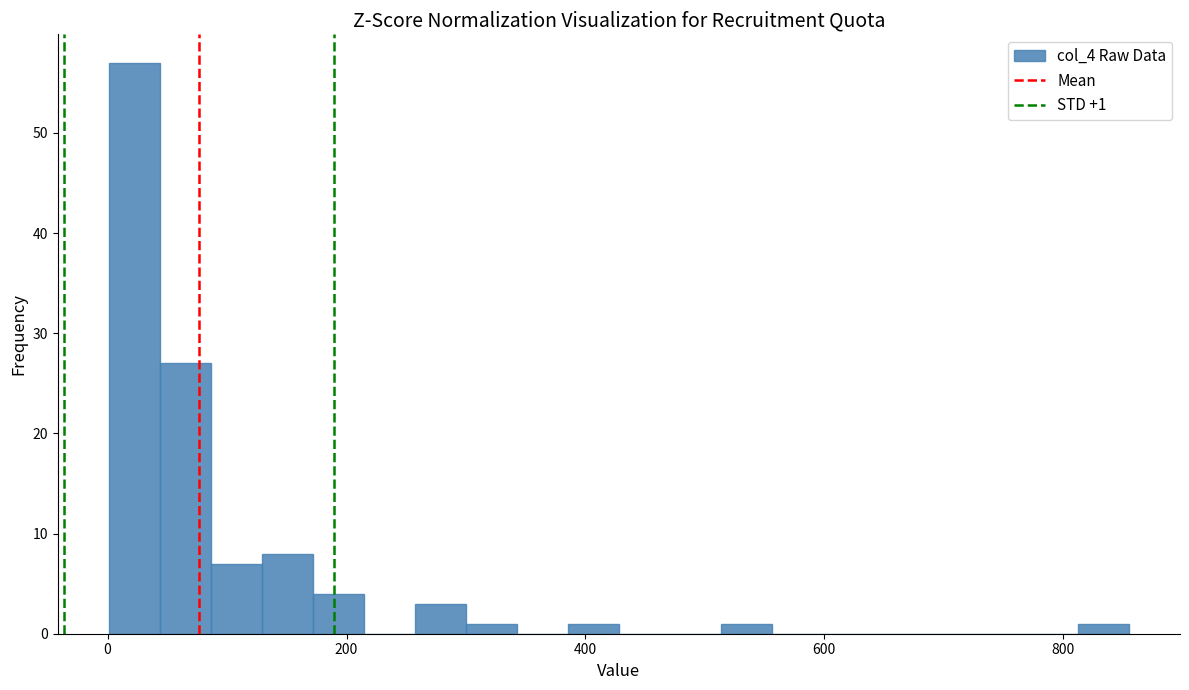

Read against the x-axis, roughly where is the centre of the tallest bar?

20